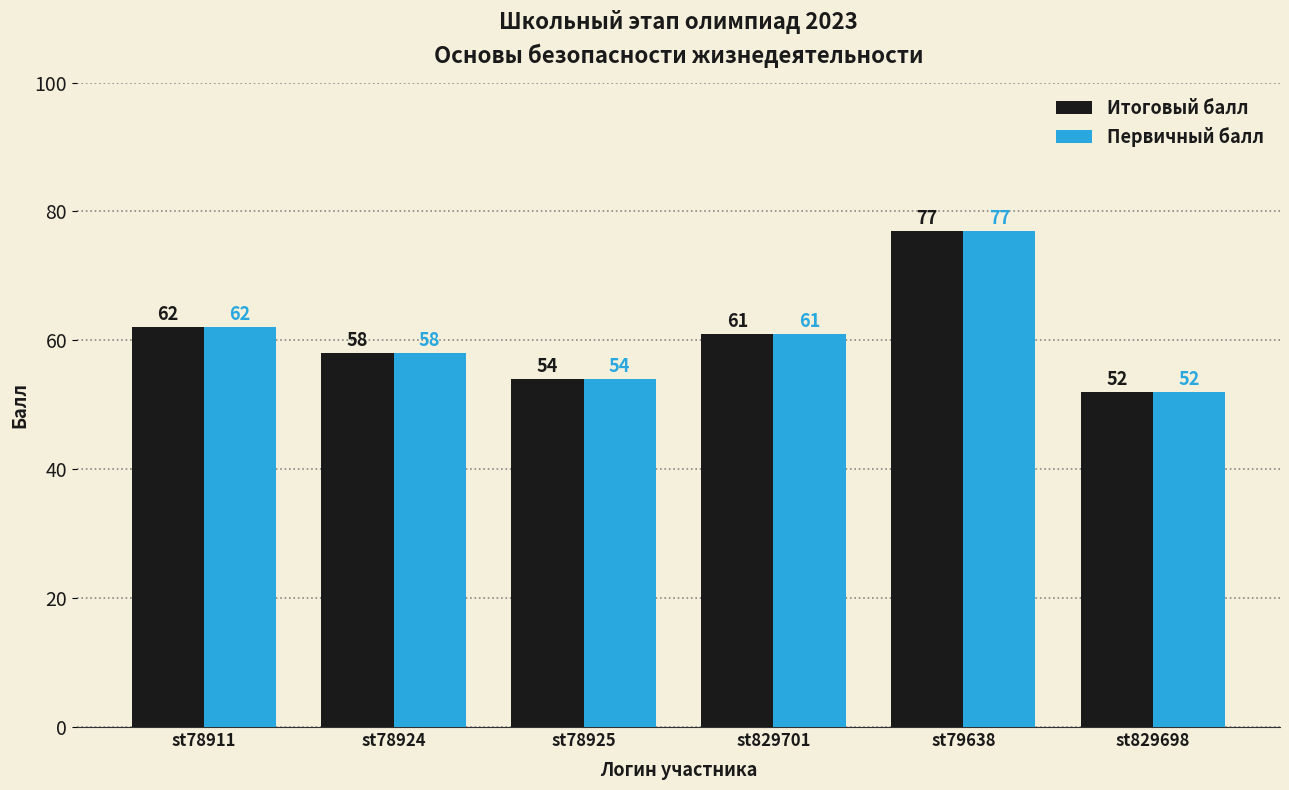

What is the value of the Первичный балл bar at the 6th from the left?

52